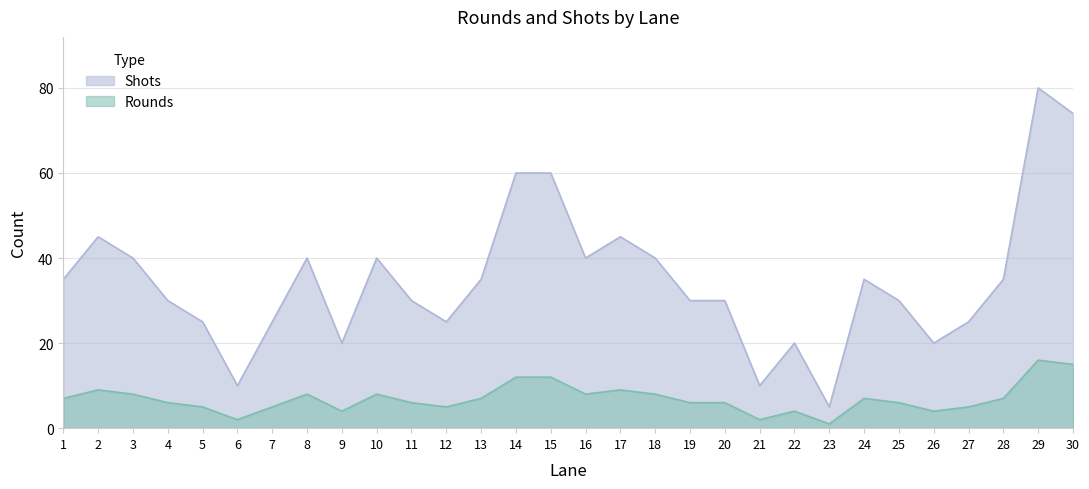

At which category does Shots reach its first local peak?

2